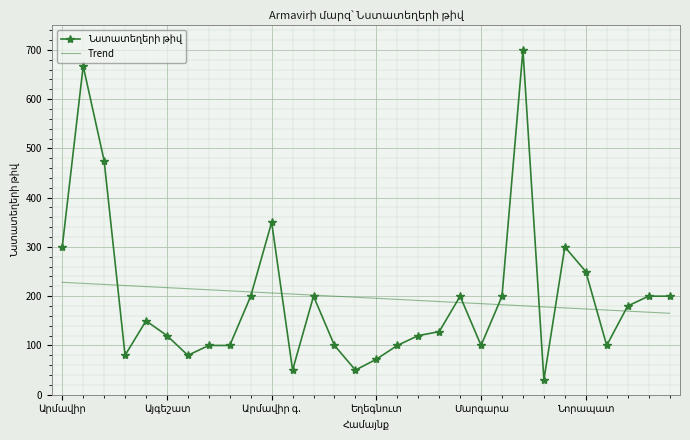

What is the minimum value shown in the chart?

30.0